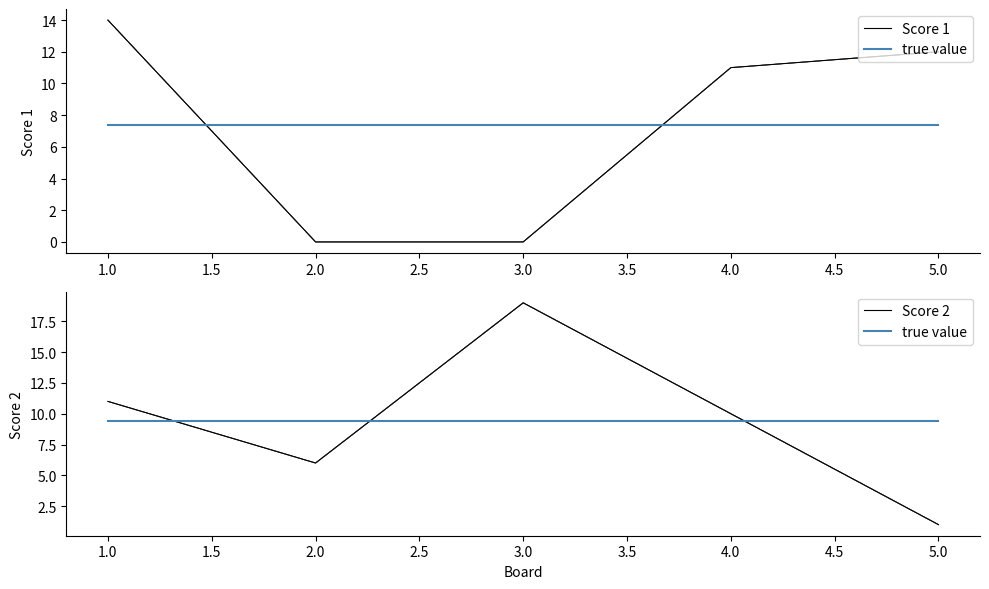

Between 1.0 and 2.0, which series saw the biggest shift?

Score 1